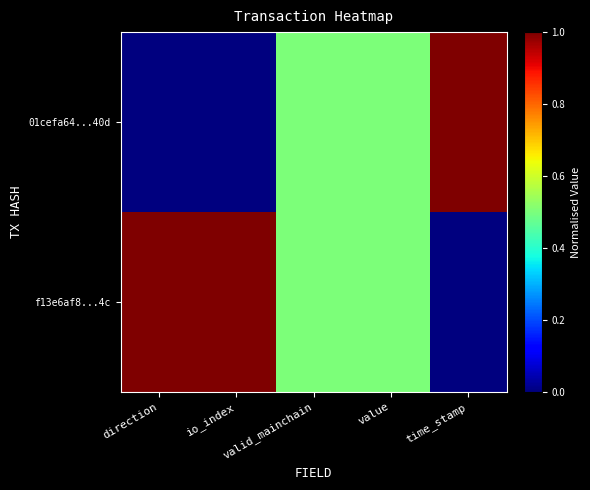

At which category does the chart reach its peak across all series?

time_stamp